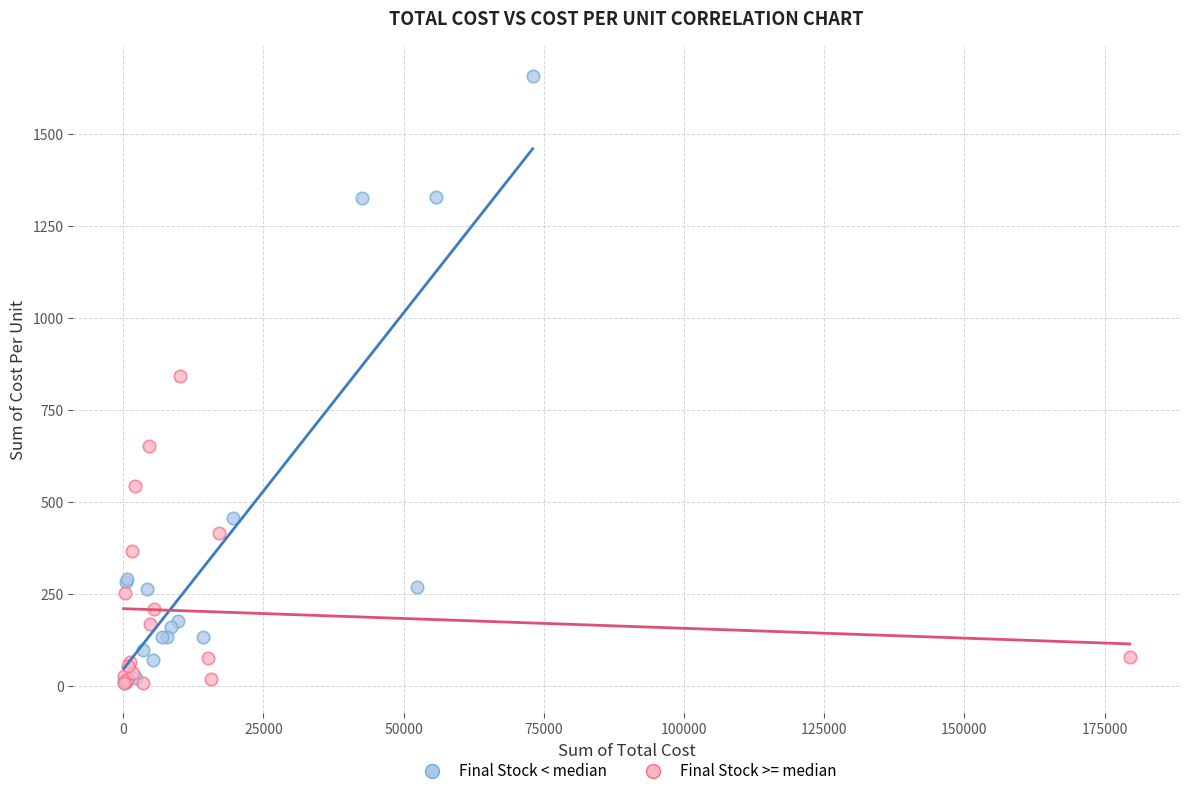

Which series has the largest Y range (max minus min)?

Final Stock < median